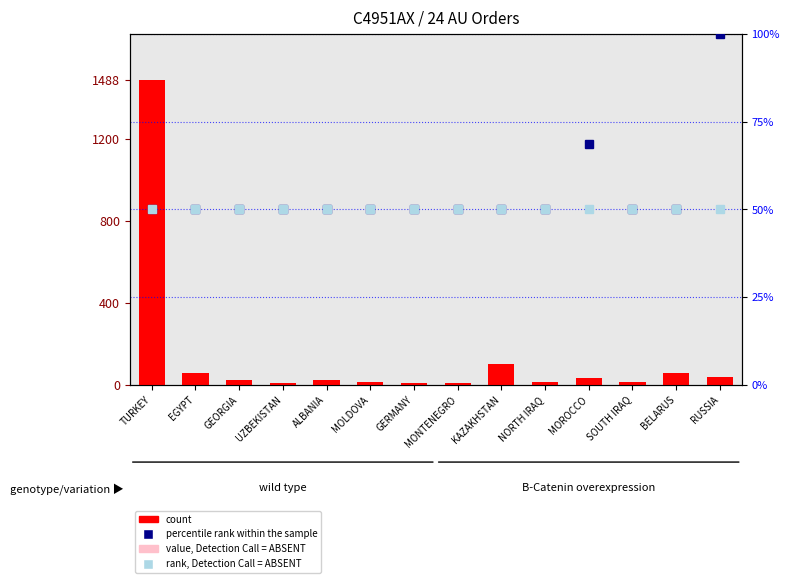

Reading left to right, list all the values displayed in this chart.

count: 1488.0	56.0	24.0	8.0	24.0	16.0	8.0	8.0	104.0	16.0	32.0	16.0	56.0	40.0
percentile rank within the sample: 50.0	50.0	50.0	50.0	50.0	50.0	50.0	50.0	50.0	50.0	68.8	50.0	50.0	100.0
rank, Detection Call = ABSENT: 50.0	50.0	50.0	50.0	50.0	50.0	50.0	50.0	50.0	50.0	50.0	50.0	50.0	50.0
value, Detection Call = ABSENT: 0.0	0.0	0.0	0.0	0.0	0.0	0.0	0.0	0.0	0.0	0.0	0.0	0.0	0.0